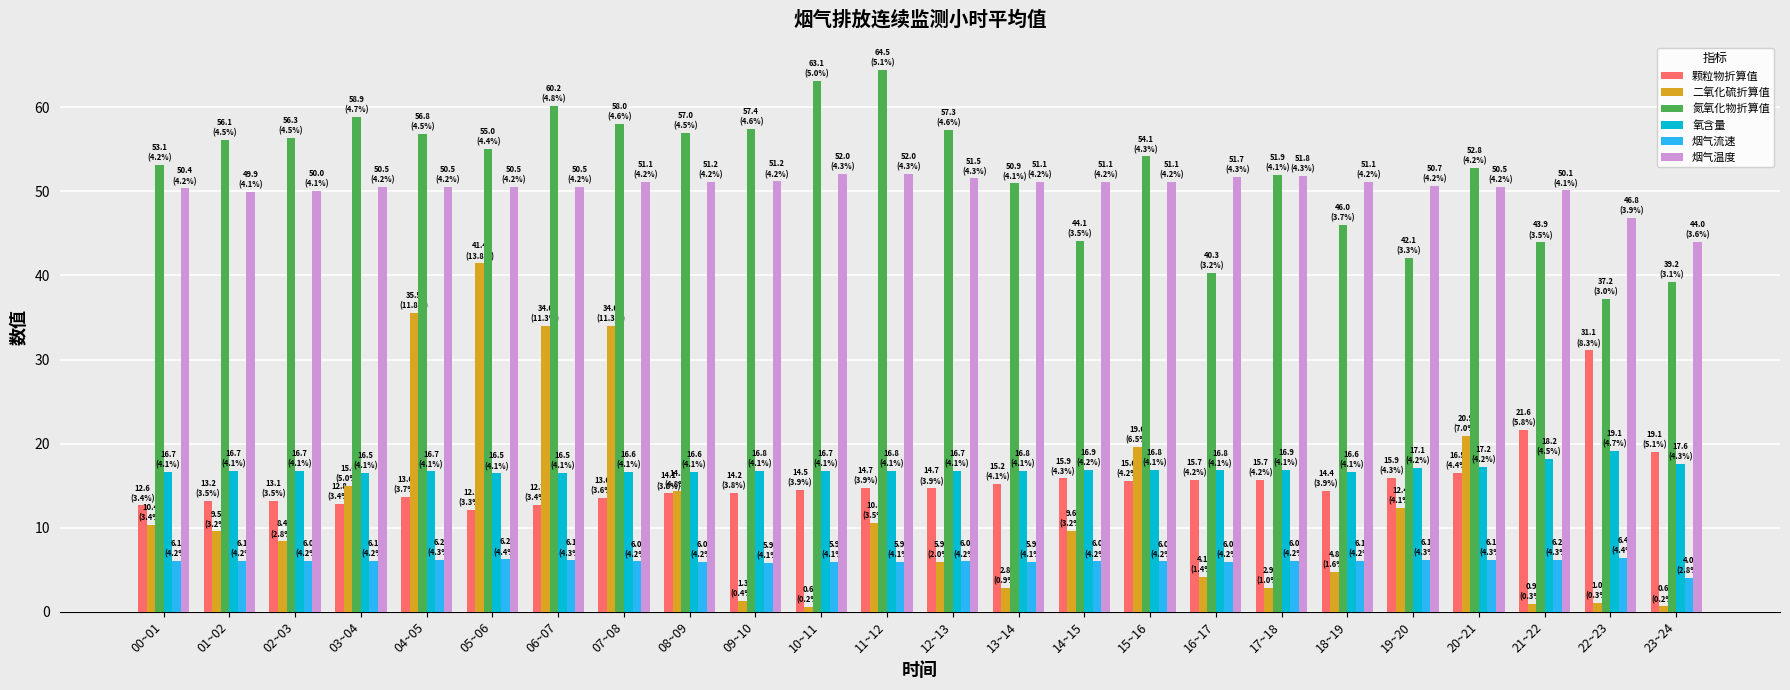

What is the difference between the second highest and second lowest values in the 氮氧化物折算值 series?

23.9